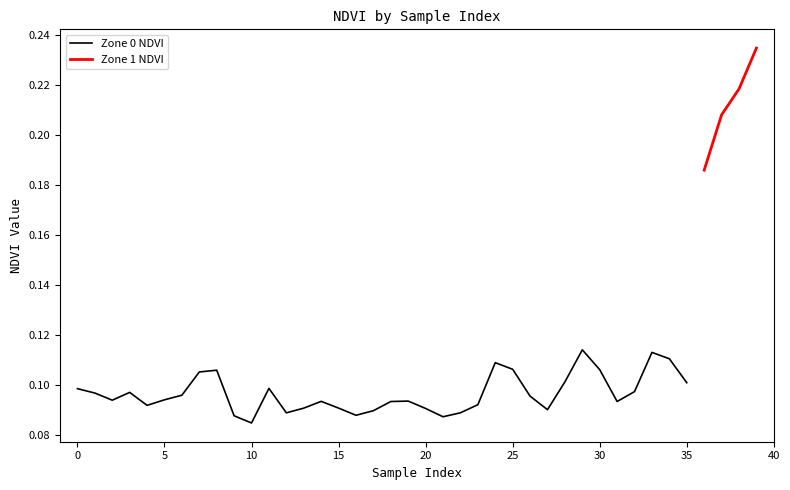

What is the average value?

0.1